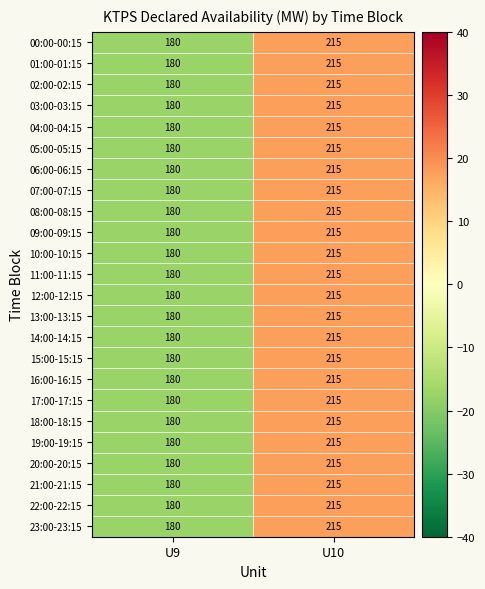

What is the greatest value displayed?

215